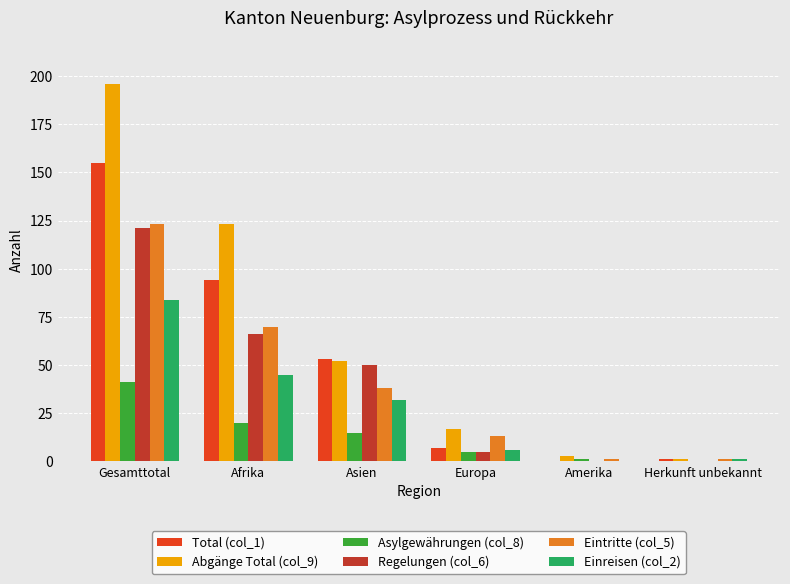

Count the number of data series in this chart.

6